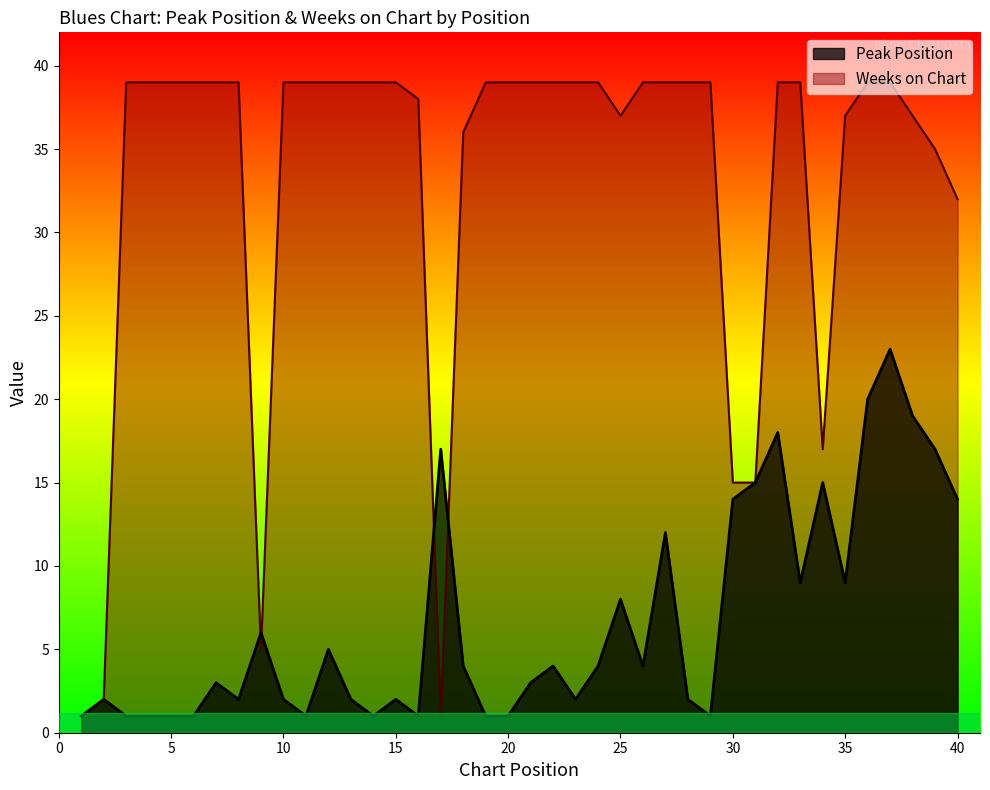

What is the spread (max minus min) of values at 29?

38